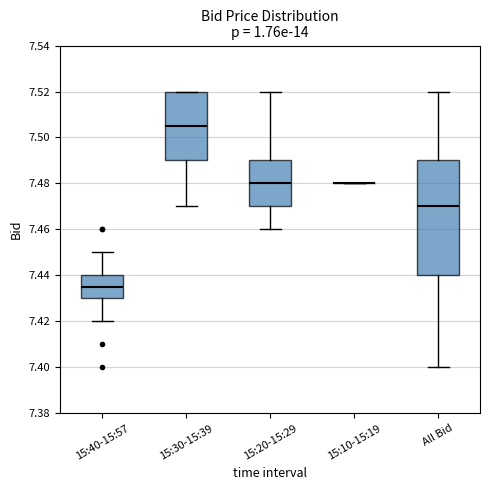

Which box is the tallest, from its lower edge to its upper edge?

All Bid